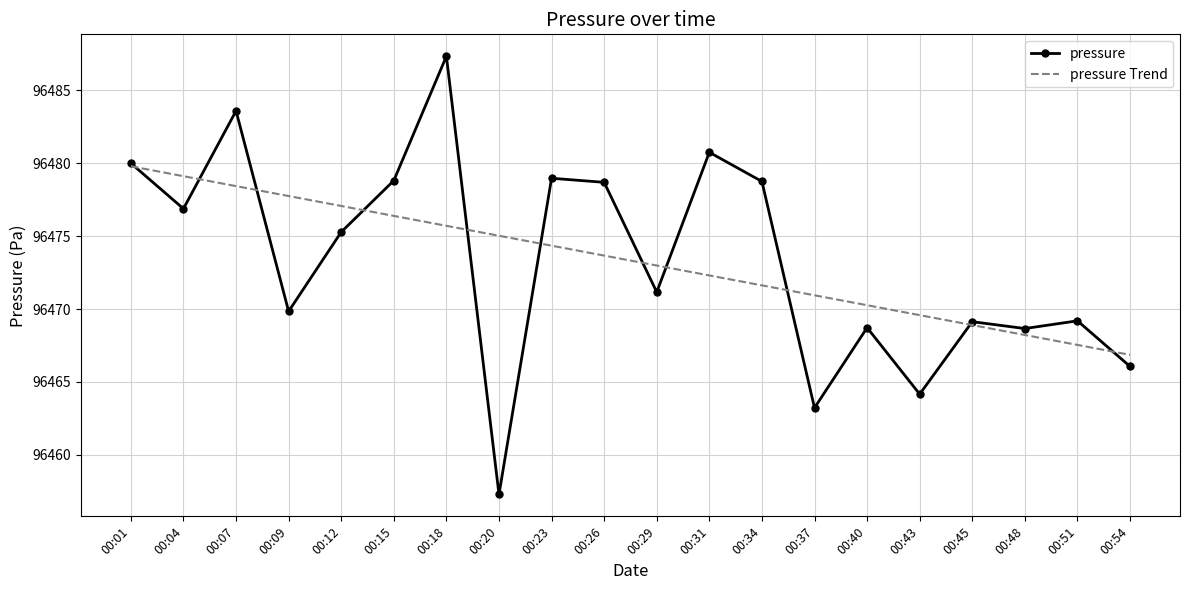

Which series has the largest range (max minus min)?

pressure